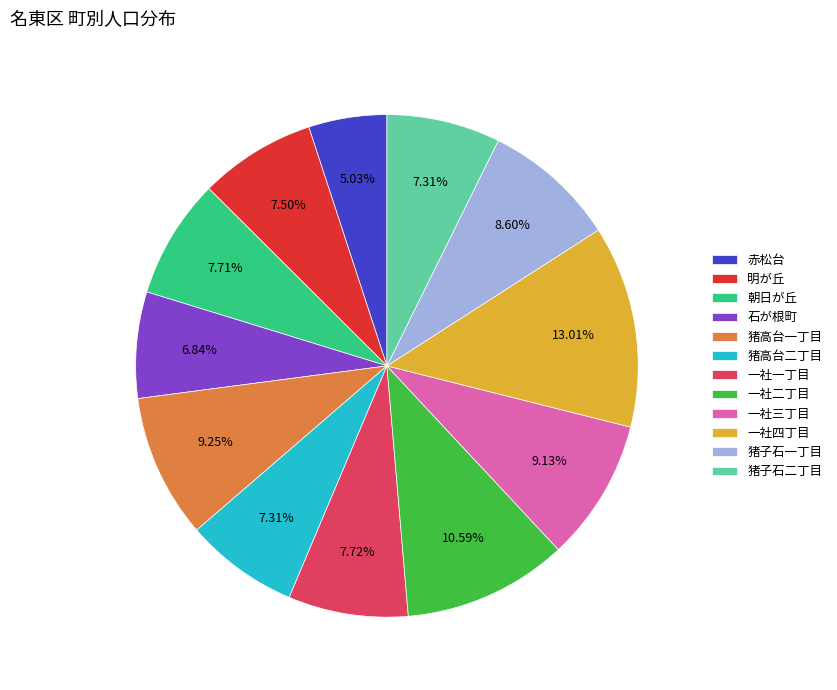

What portion of the pie excludes 赤松台?

95.0%